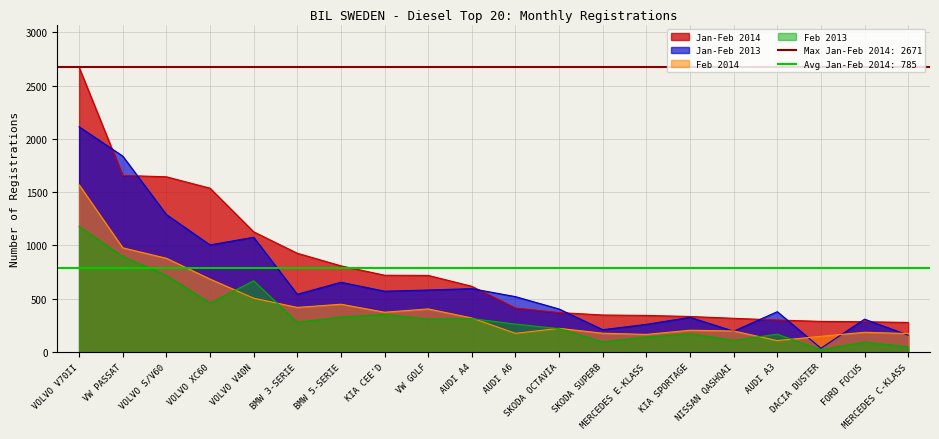

Reading left to right, transcribe all the data shown in this chart.

Jan-Feb 2014: VOLVO V70II=2671	VW PASSAT=1657	VOLVO S/V60=1644	VOLVO XC60=1537	VOLVO V40N=1128	BMW 3-SERIE=927	BMW 5-SERIE=809	KIA CEE'D=721	VW GOLF=719	AUDI A4=617	AUDI A6=413	SKODA OCTAVIA=371	SKODA SUPERB=348	MERCEDES E-KLASS=344	KIA SPORTAGE=334	NISSAN QASHQAI=317	AUDI A3=301	DACIA DUSTER=288	FORD FOCUS=285	MERCEDES C-KLASS=278
Jan-Feb 2013: VOLVO V70II=2113	VW PASSAT=1838	VOLVO S/V60=1290	VOLVO XC60=1005	VOLVO V40N=1077	BMW 3-SERIE=542	BMW 5-SERIE=655	KIA CEE'D=571	VW GOLF=582	AUDI A4=595	AUDI A6=520	SKODA OCTAVIA=404	SKODA SUPERB=210	MERCEDES E-KLASS=260	KIA SPORTAGE=326	NISSAN QASHQAI=196	AUDI A3=379	DACIA DUSTER=36	FORD FOCUS=309	MERCEDES C-KLASS=159
Feb 2014: VOLVO V70II=1569	VW PASSAT=978	VOLVO S/V60=880	VOLVO XC60=685	VOLVO V40N=506	BMW 3-SERIE=419	BMW 5-SERIE=449	KIA CEE'D=374	VW GOLF=405	AUDI A4=320	AUDI A6=176	SKODA OCTAVIA=223	SKODA SUPERB=177	MERCEDES E-KLASS=166	KIA SPORTAGE=205	NISSAN QASHQAI=198	AUDI A3=108	DACIA DUSTER=148	FORD FOCUS=186	MERCEDES C-KLASS=174
Feb 2013: VOLVO V70II=1179	VW PASSAT=896	VOLVO S/V60=720	VOLVO XC60=459	VOLVO V40N=669	BMW 3-SERIE=279	BMW 5-SERIE=329	KIA CEE'D=354	VW GOLF=309	AUDI A4=314	AUDI A6=263	SKODA OCTAVIA=220	SKODA SUPERB=96	MERCEDES E-KLASS=143	KIA SPORTAGE=172	NISSAN QASHQAI=110	AUDI A3=168	DACIA DUSTER=22	FORD FOCUS=94	MERCEDES C-KLASS=49